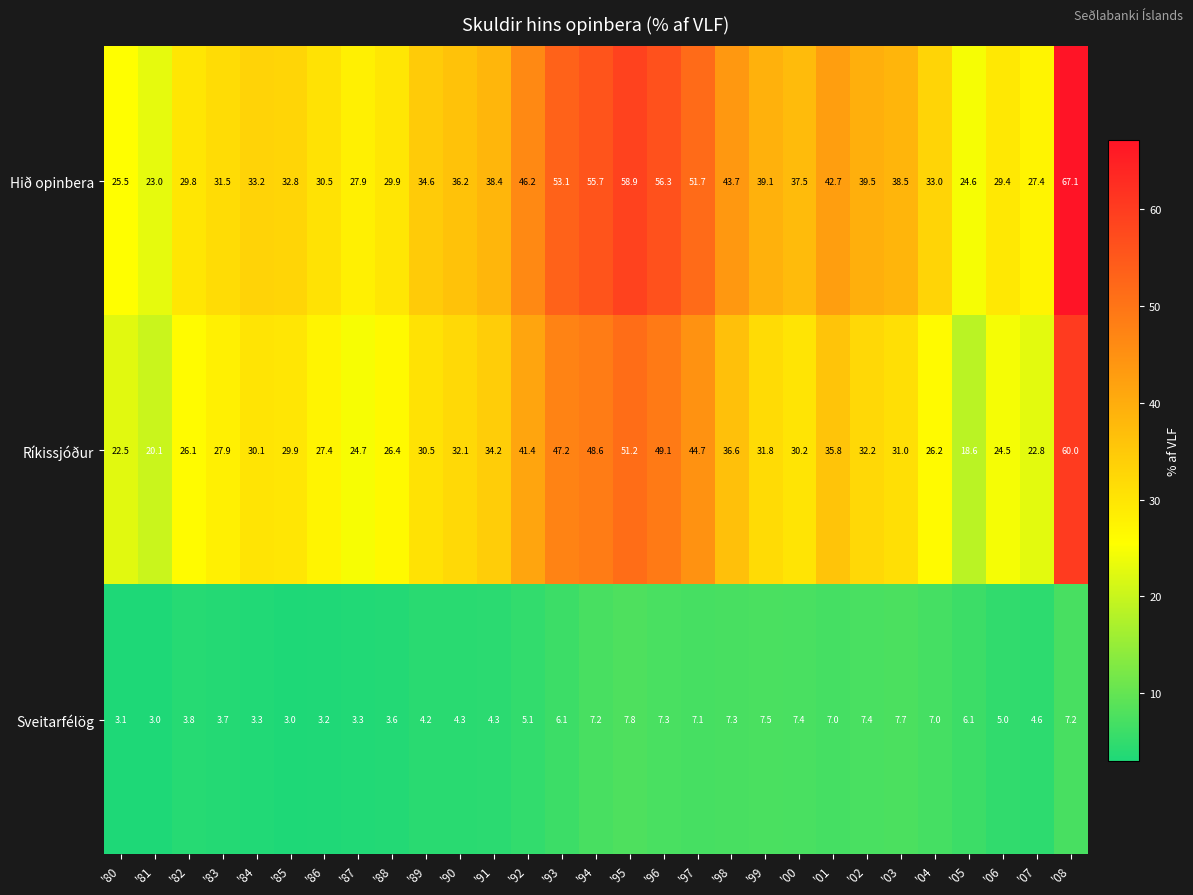

Rank the series by their average value, from highest to lowest.

Hið opinbera, Ríkissjóður, Sveitarfélög